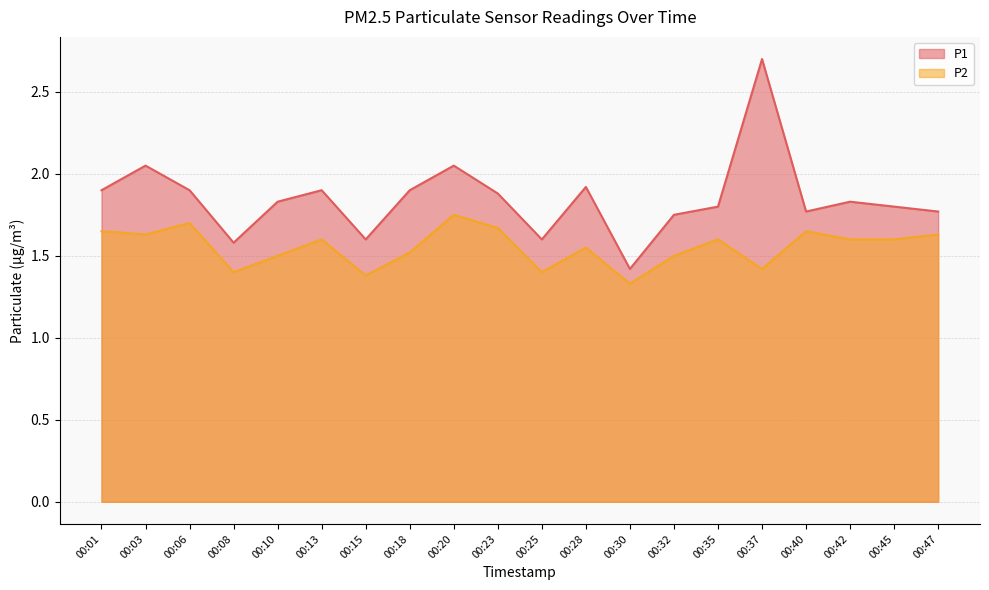

How many data points does each series have?

20